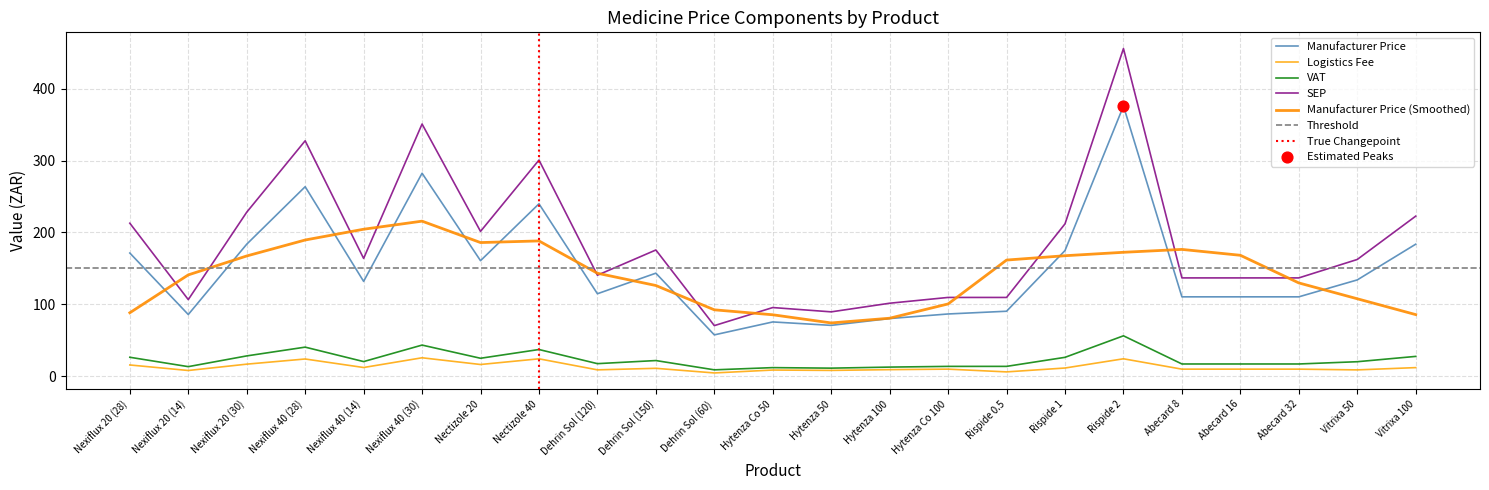

Which series contains the highest Y value?

SEP